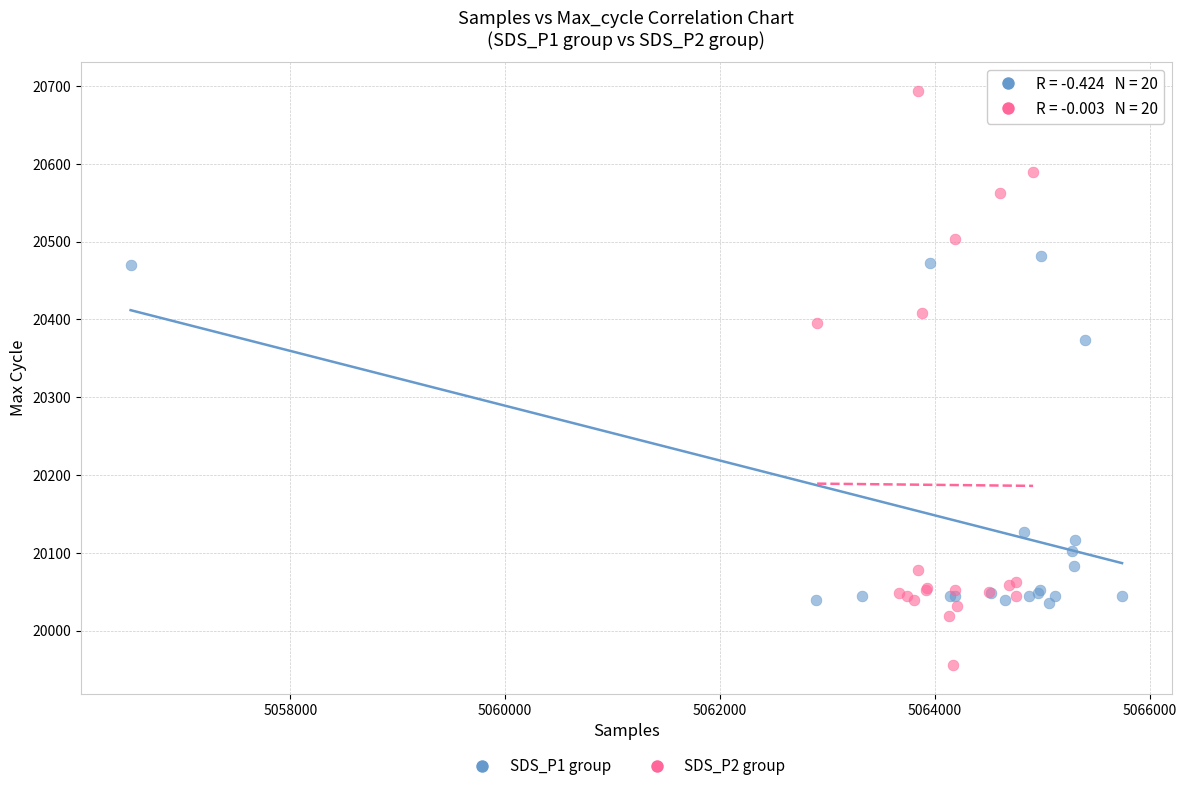

Which series reaches the maximum Y coordinate?

SDS_P2 group